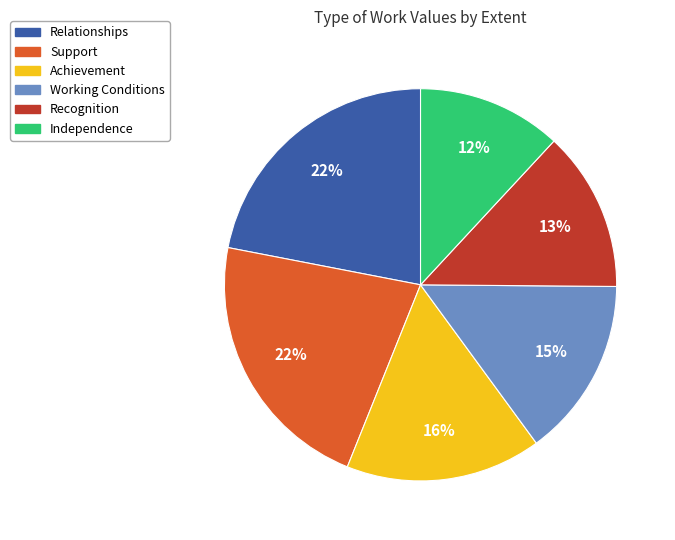

How many segments does this pie chart have?

6